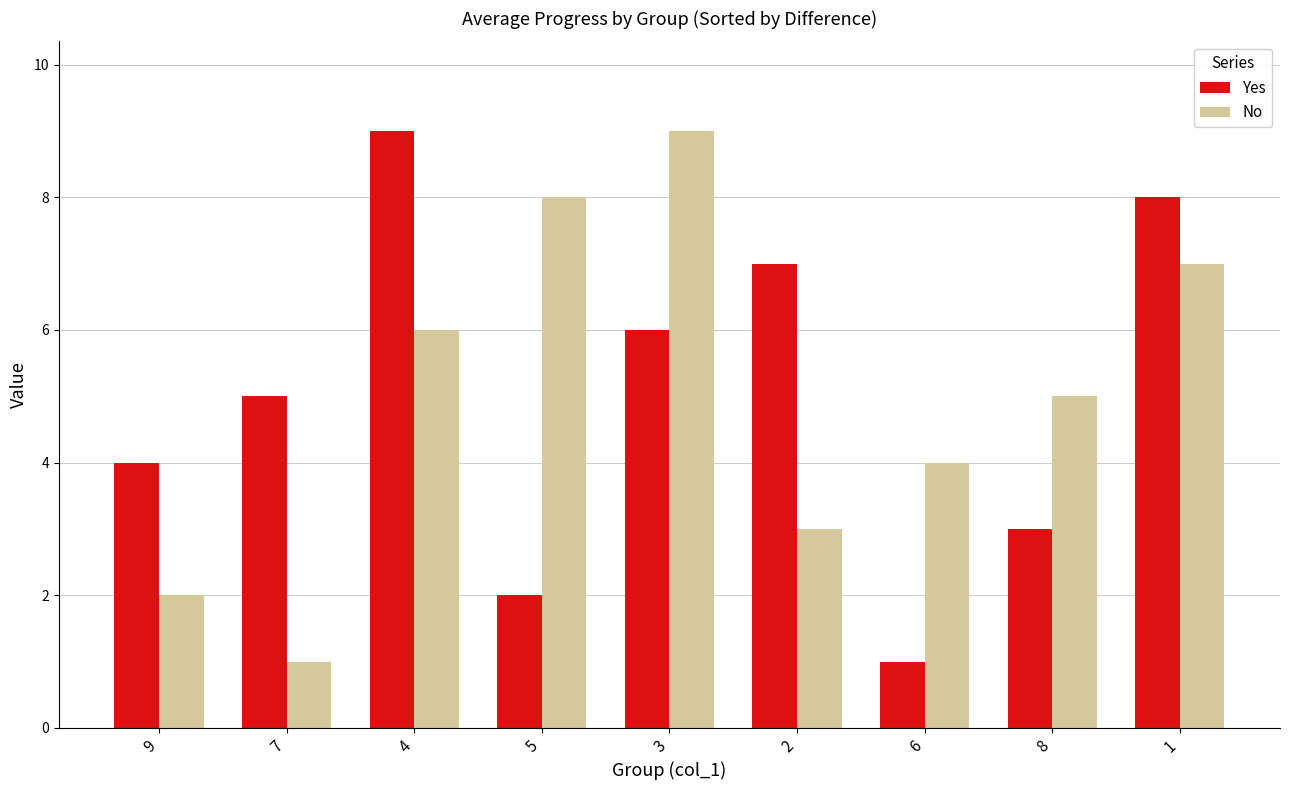

Between 6 and 8, which series saw the biggest shift?

Yes